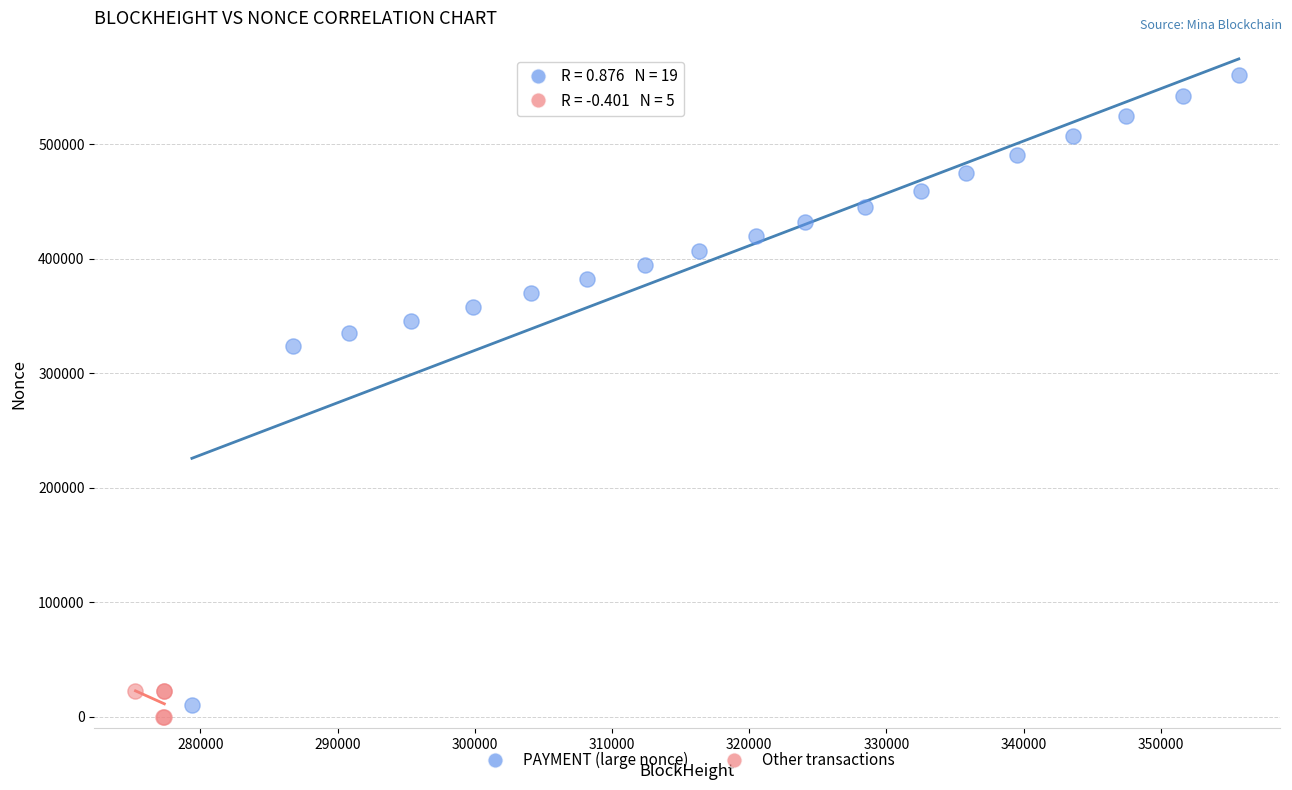

Which series has the widest spread of Y values?

PAYMENT (large nonce)